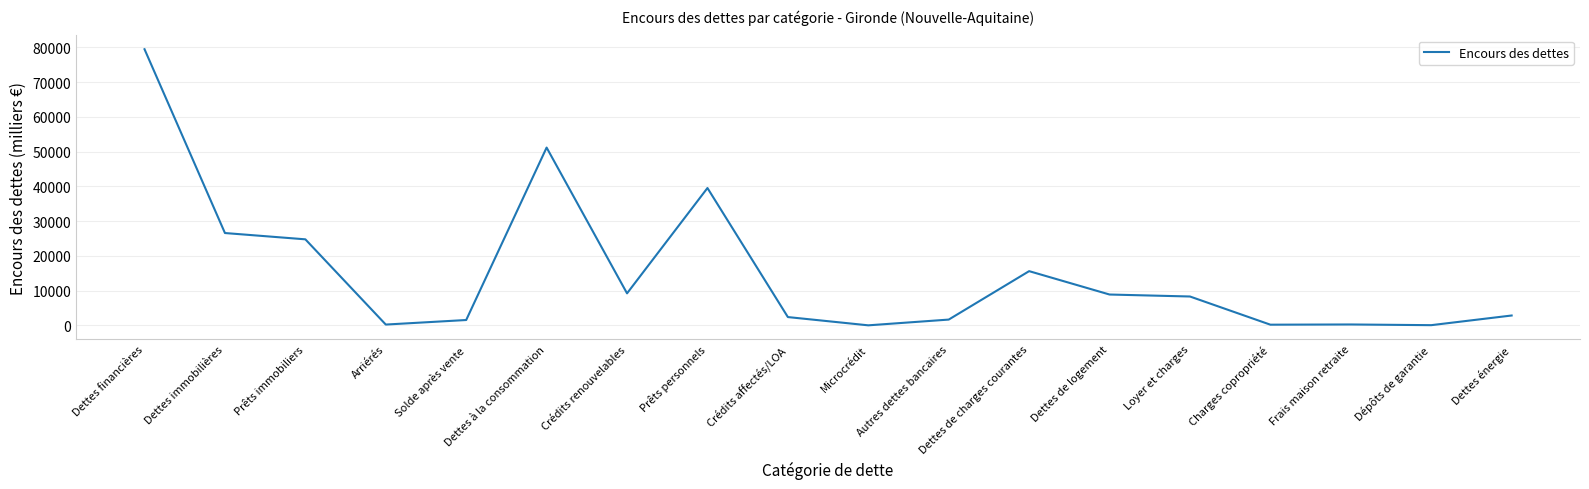

Approximately how many times larger is the value at Autres dettes bancaires compared to Dépôts de garantie?

22.0